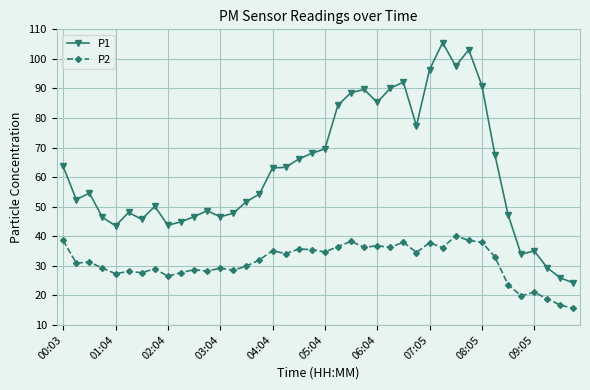

What is the difference between the maximum and minimum values in the P2 series?

24.6